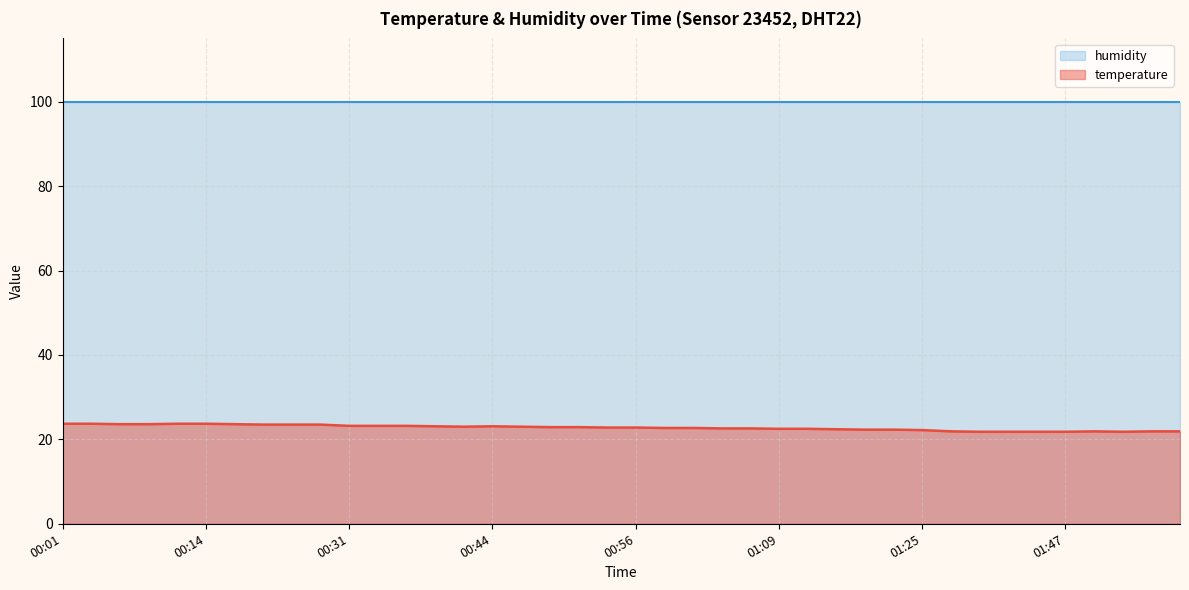

How many data points are less than 22?

9